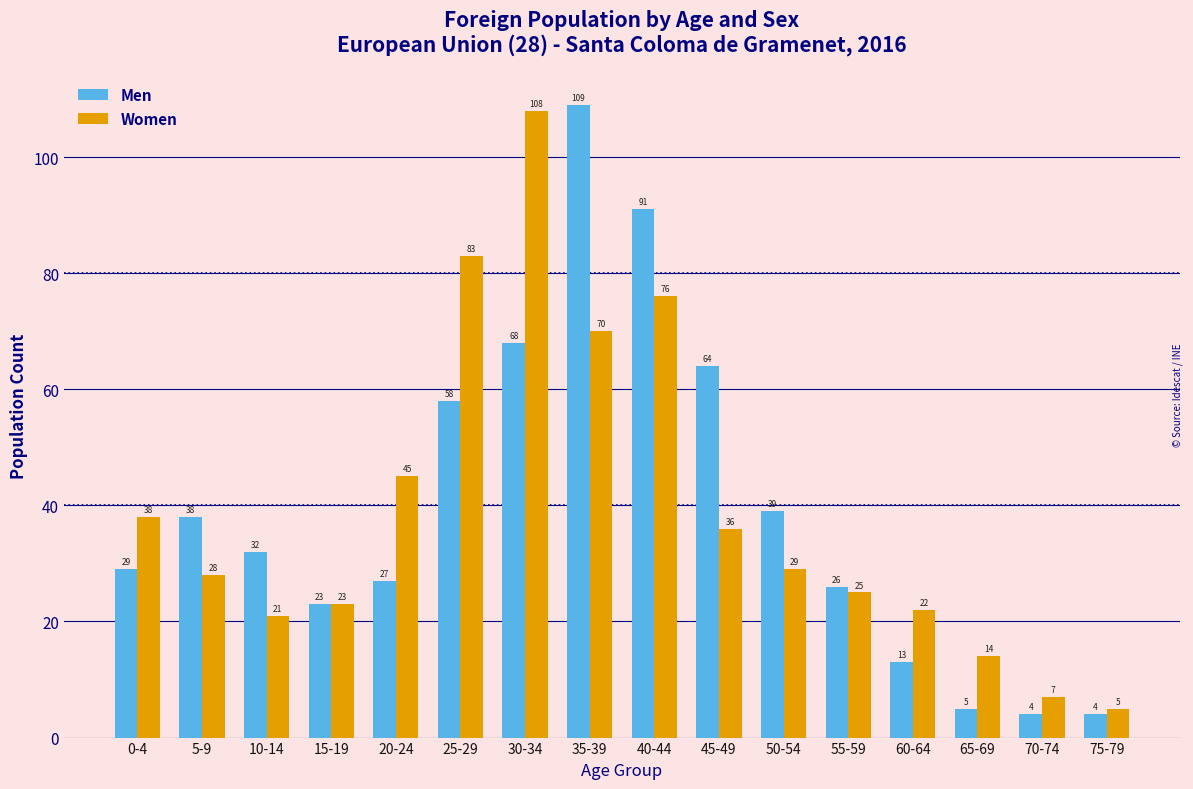

Reading left to right, transcribe all the data shown in this chart.

Men: 0-4=29	5-9=38	10-14=32	15-19=23	20-24=27	25-29=58	30-34=68	35-39=109	40-44=91	45-49=64	50-54=39	55-59=26	60-64=13	65-69=5	70-74=4	75-79=4
Women: 0-4=38	5-9=28	10-14=21	15-19=23	20-24=45	25-29=83	30-34=108	35-39=70	40-44=76	45-49=36	50-54=29	55-59=25	60-64=22	65-69=14	70-74=7	75-79=5